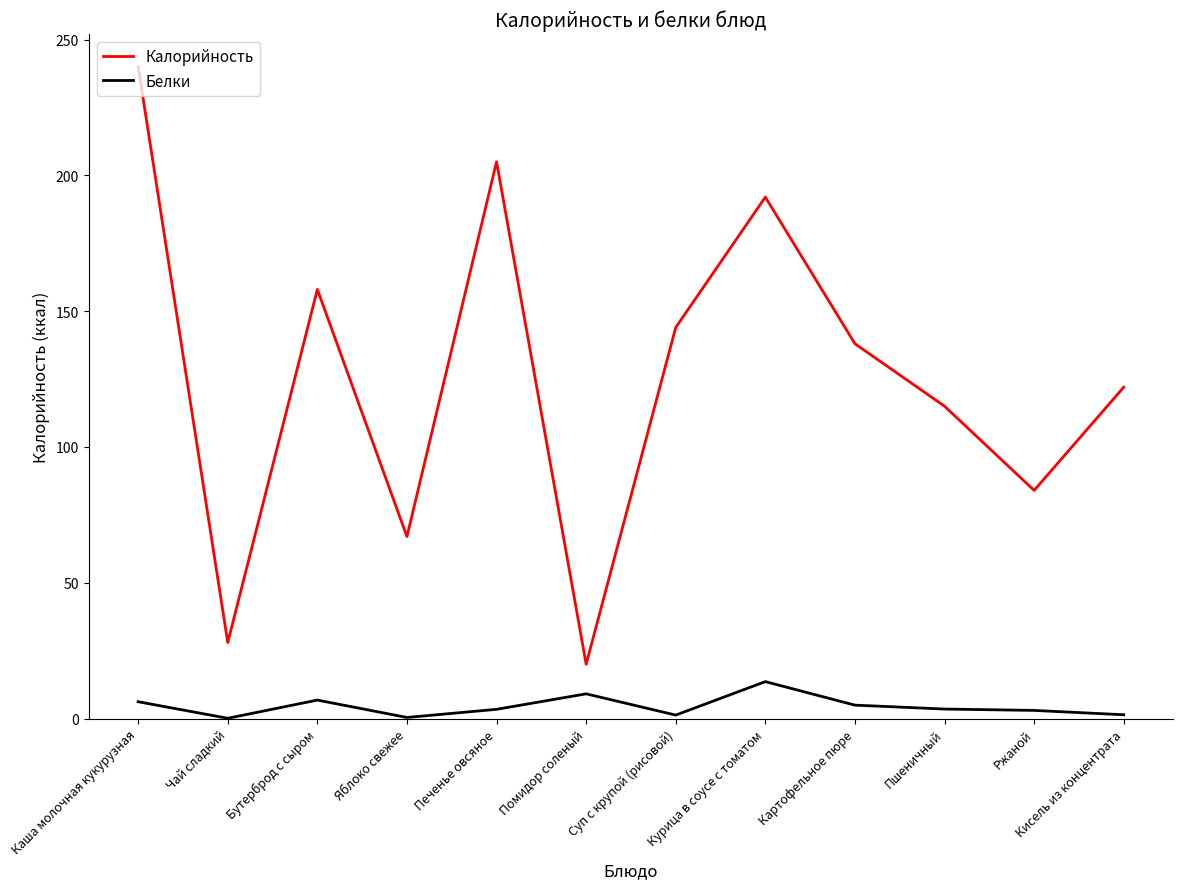

The Калорийность series shows 67.0 at Яблоко свежее. True or false?

True